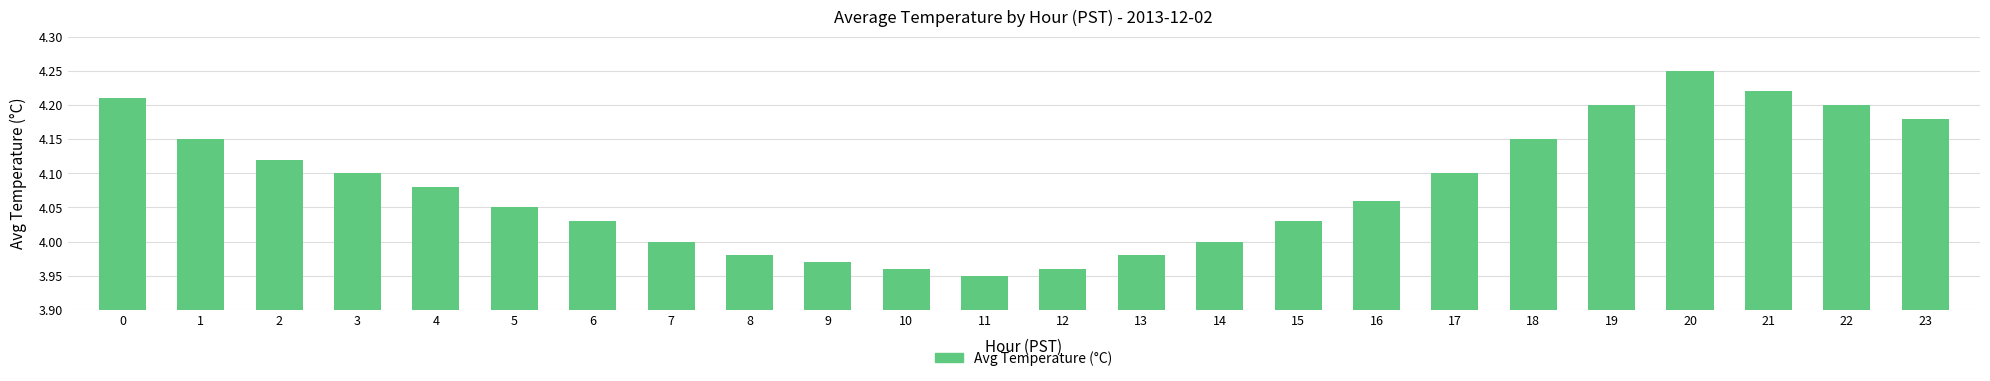

At which category does the chart reach its minimum across all series?

11